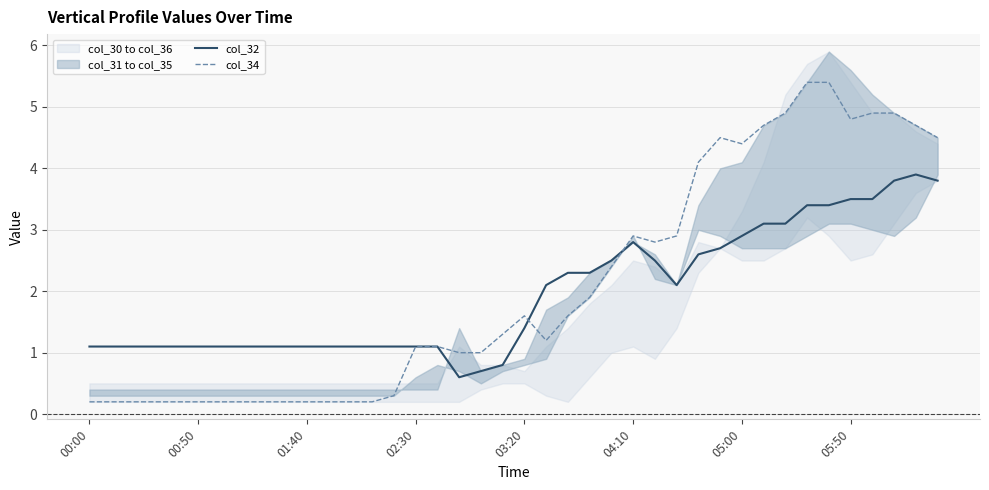

At which label does col_32 first exceed 1?

00:00